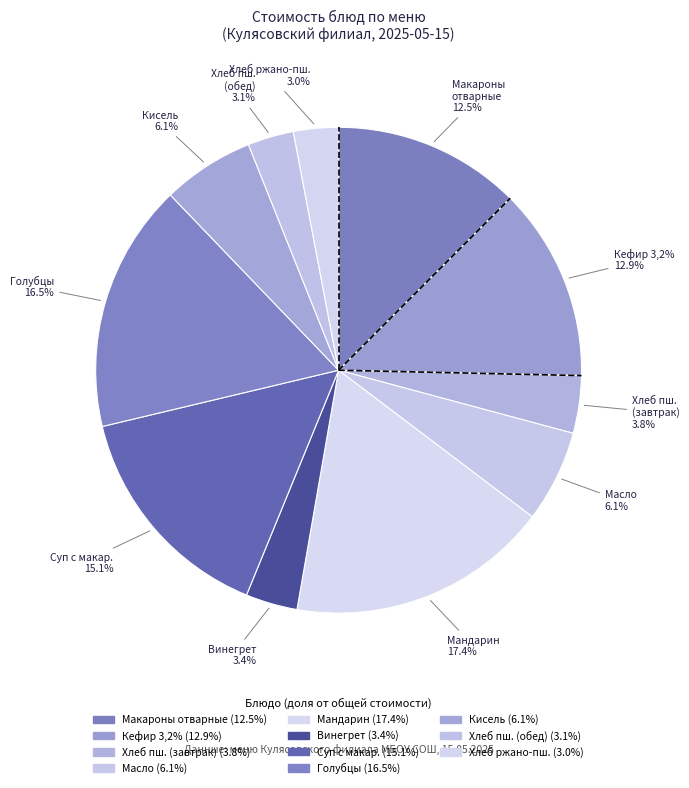

Count the number of slices in the pie.

11